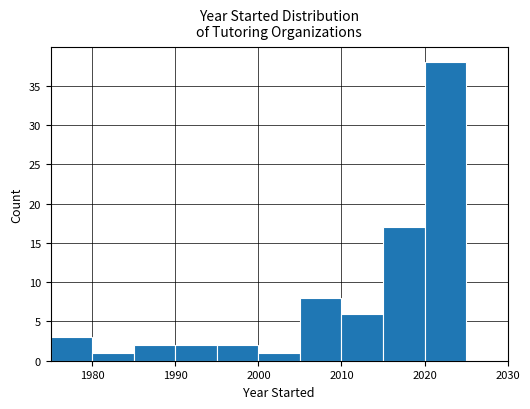

What is the height of the bar covering 2010 to 2015 on the x-axis? The values are not printed on the chart, so give them approximately, as read against the axis.

6